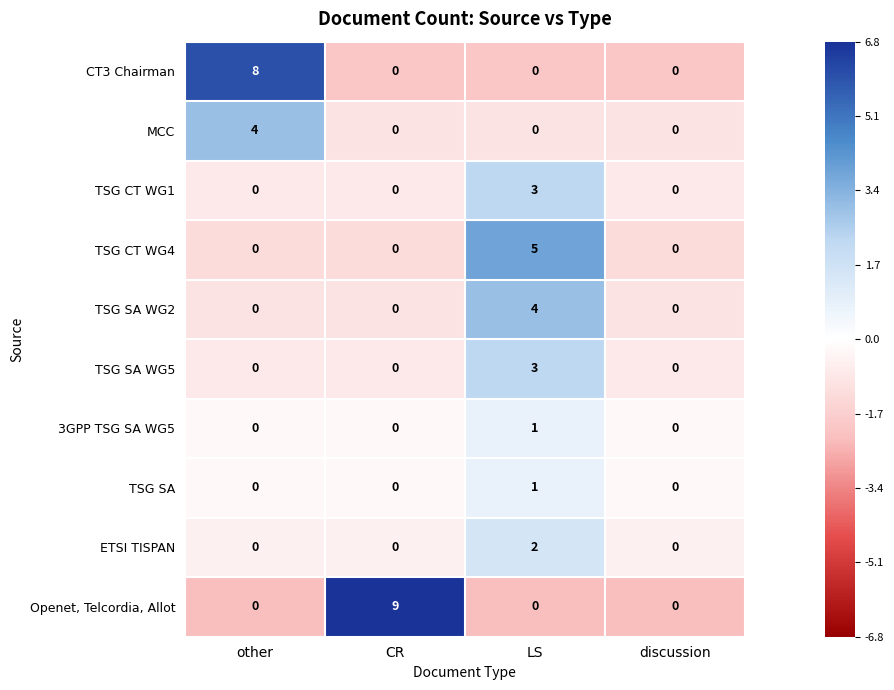

What is the maximum value shown in the chart?

9